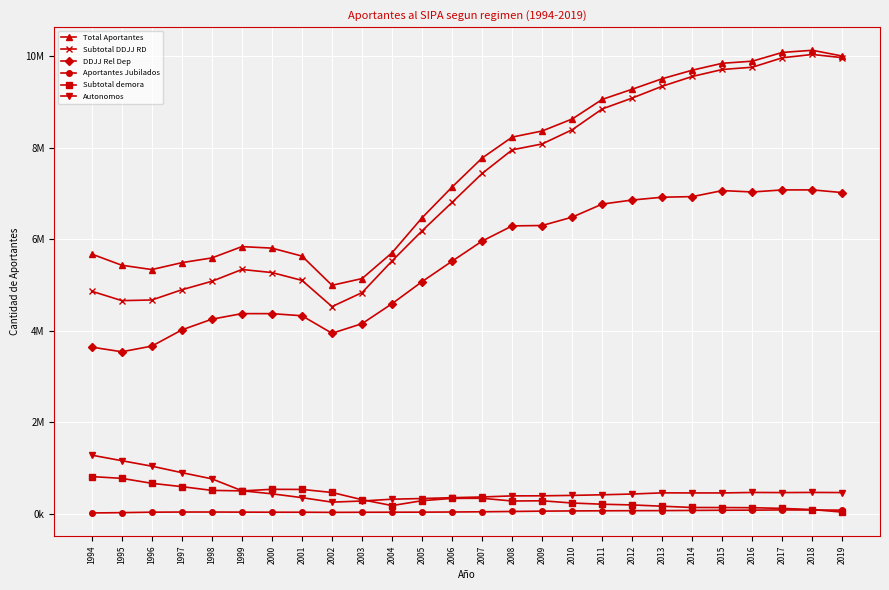

Is the value of Total Aportantes at 2007 greater than the value of Subtotal demora at 2003?

Yes